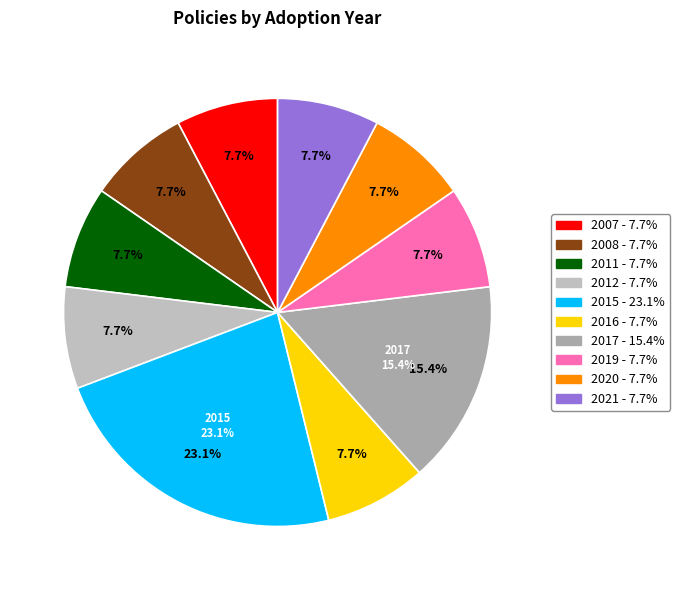

Is there any slice that represents more than half of the pie?

No